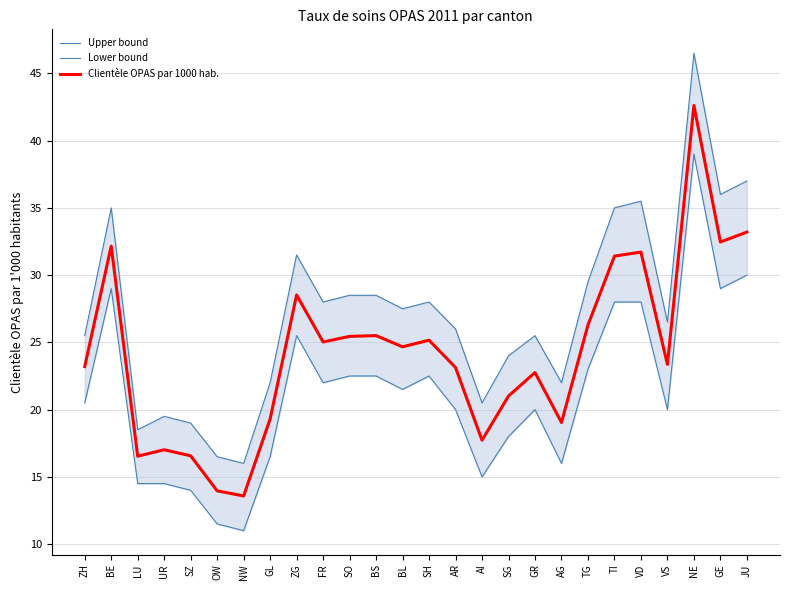

Reading left to right, list all the values displayed in this chart.

Upper bound: 25.5	35.0	18.5	19.5	19.0	16.5	16.0	22.0	31.5	28.0	28.5	28.5	27.5	28.0	26.0	20.5	24.0	25.5	22.0	29.5	35.0	35.5	26.5	46.5	36.0	37.0
Lower bound: 20.5	29.0	14.5	14.5	14.0	11.5	11.0	16.5	25.5	22.0	22.5	22.5	21.5	22.5	20.0	15.0	18.0	20.0	16.0	23.0	28.0	28.0	20.0	39.0	29.0	30.0
Clientèle OPAS par 1000 hab.: 23.2	32.2	16.5	17.0	16.6	14.0	13.6	19.3	28.5	25.0	25.4	25.5	24.7	25.2	23.1	17.7	21.0	22.8	19.0	26.3	31.4	31.7	23.4	42.6	32.5	33.2